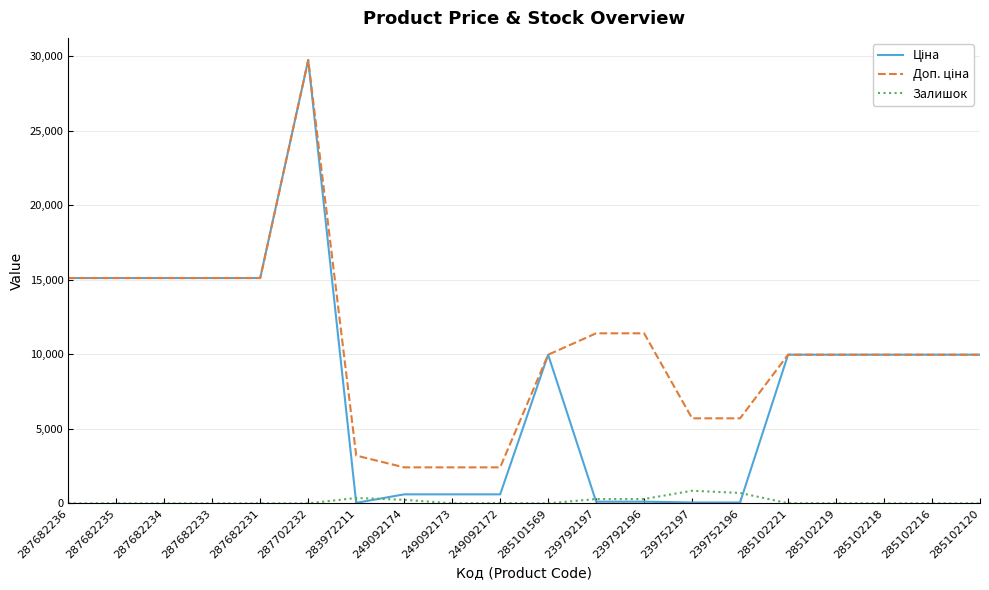

At which category is the sum across all series the highest?

287702232